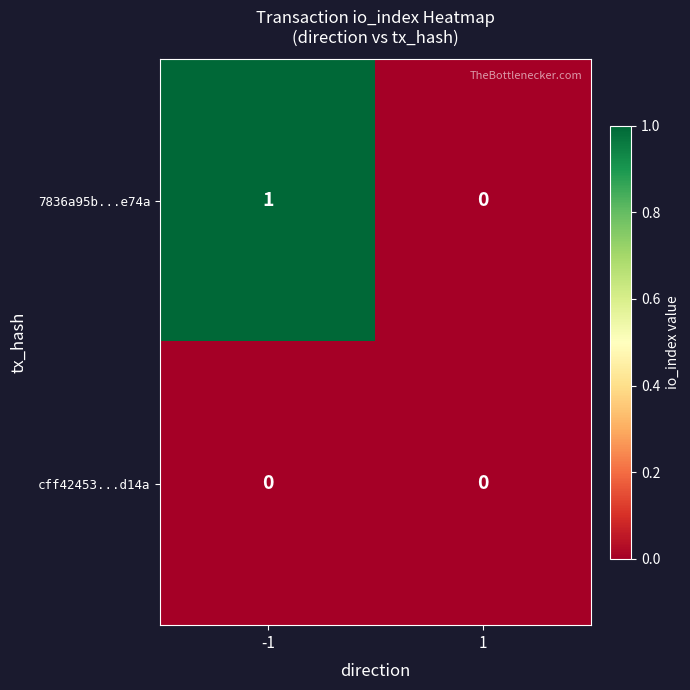

Which series has the largest total across all categories?

7836a95b...e74a